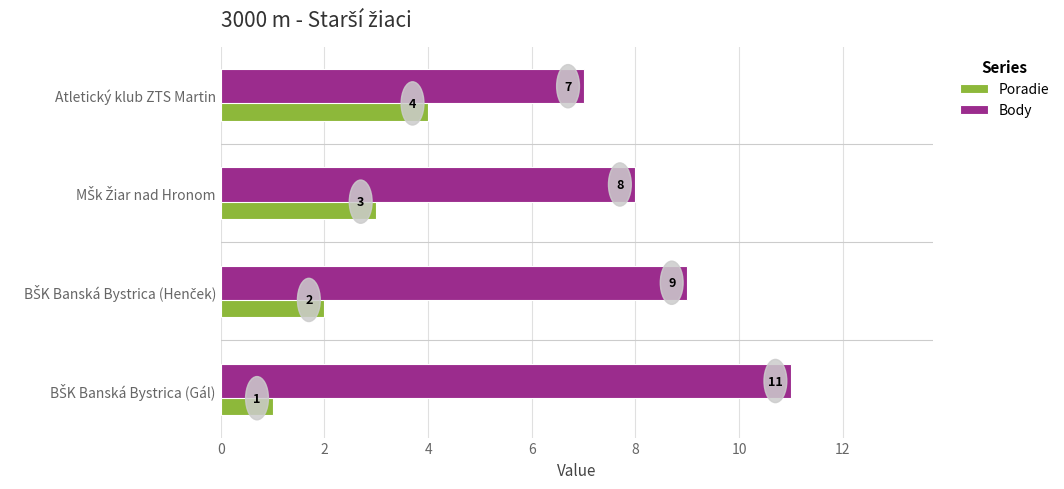

What is the sum of all Body values?

35